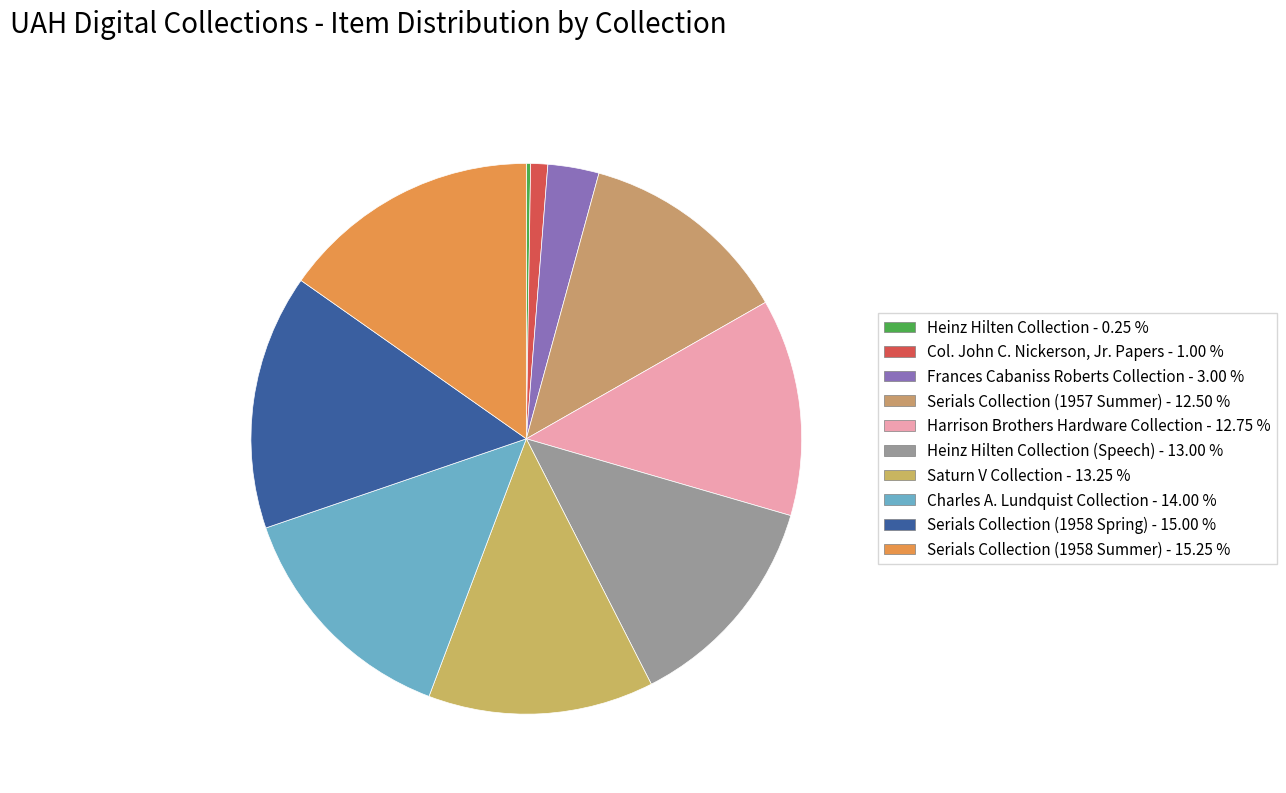

How many slices are in this pie chart?

10